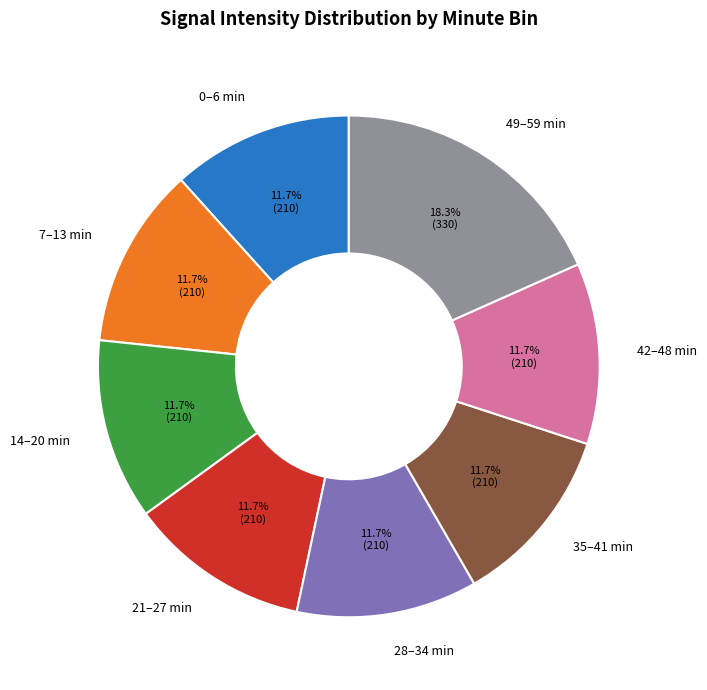

Approximately how many times larger is the value at 21–27 min compared to 0–6 min?

1.0